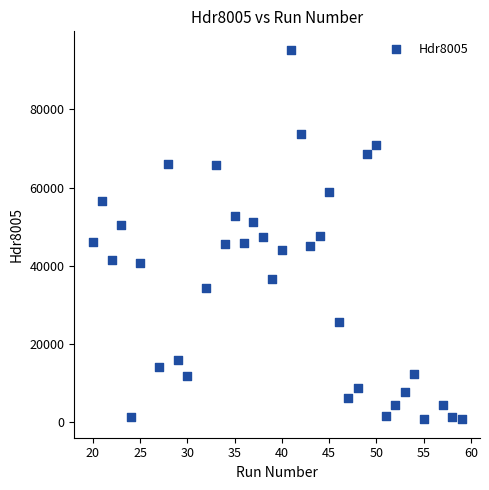

What is the range of Y values (max minus min)?

94565